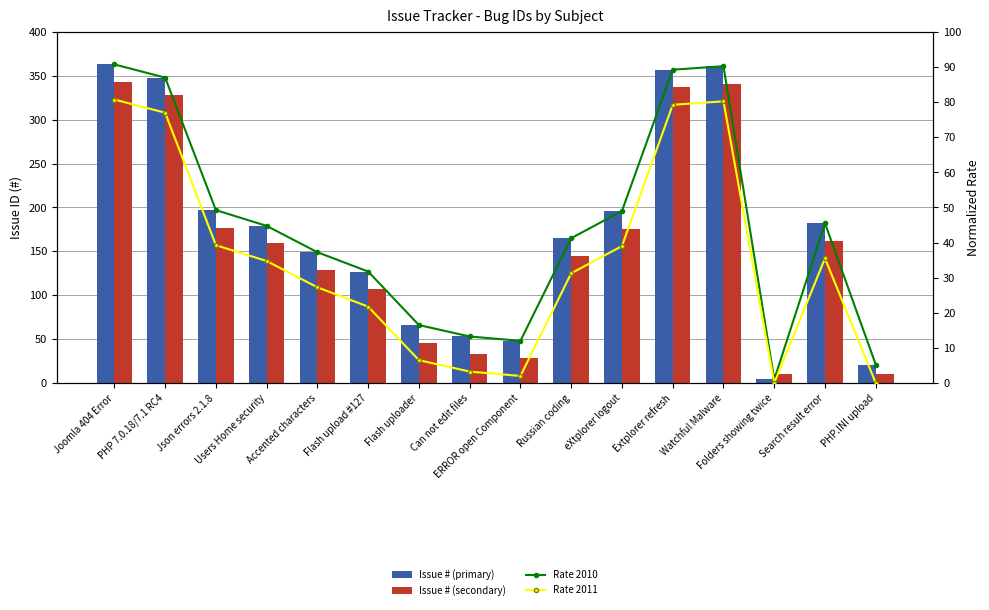

Rank the series by their maximum value, from lowest to highest.

Rate 2011, Rate 2010, Issue # (secondary), Issue # (primary)